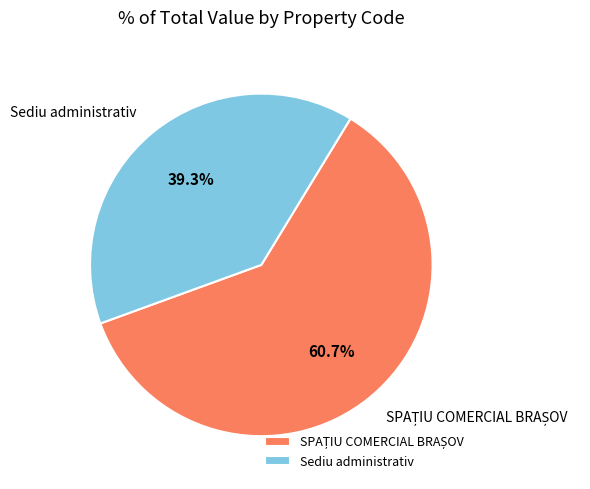

Is Sediu administrativ the majority of the pie?

No